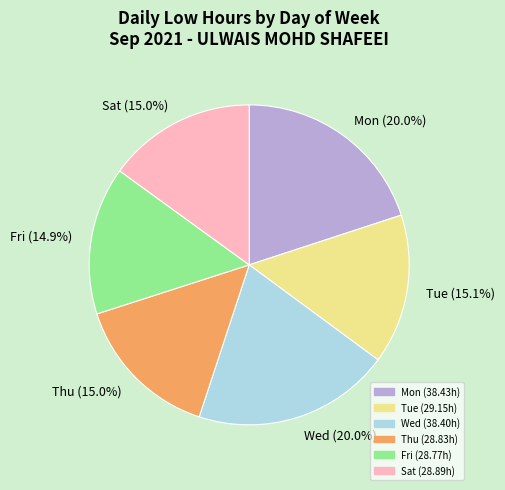

Is there any slice that represents more than half of the pie?

No